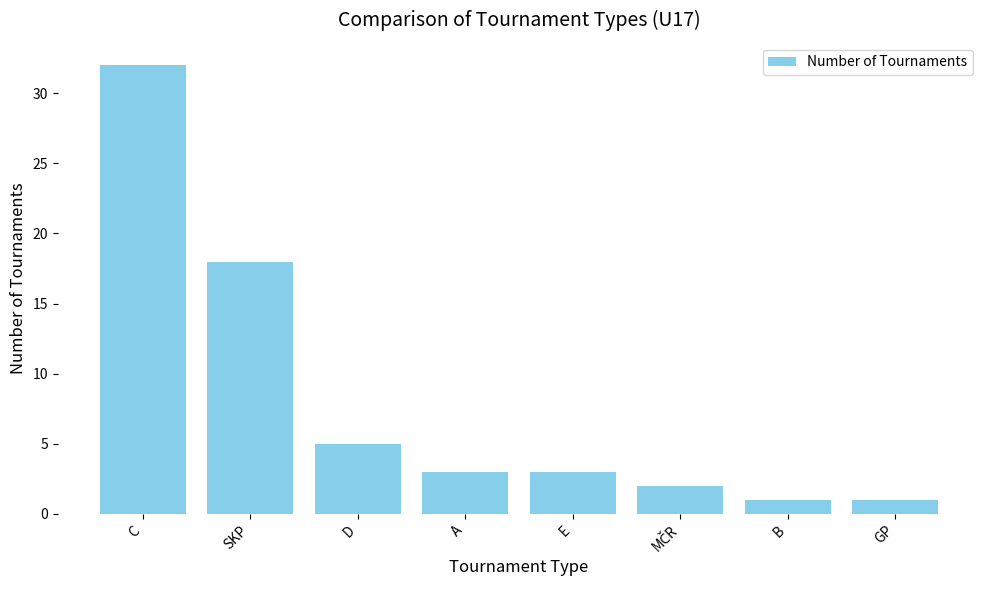

At which label does the data first exceed 3?

C